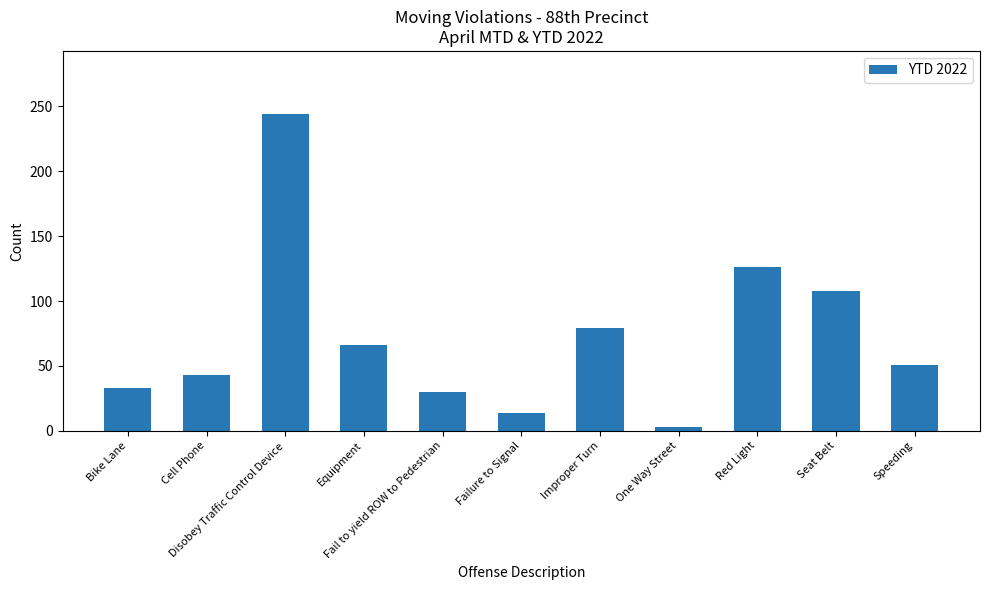

List the labels in order of value, smallest first.

One Way Street, Failure to Signal, Fail to yield ROW to Pedestrian, Bike Lane, Cell Phone, Speeding, Equipment, Improper Turn, Seat Belt, Red Light, Disobey Traffic Control Device